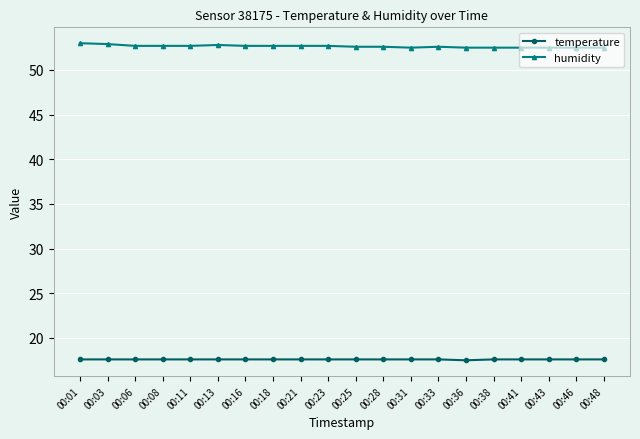

The value of temperature at 00:36 is 31.4. True or false?

False